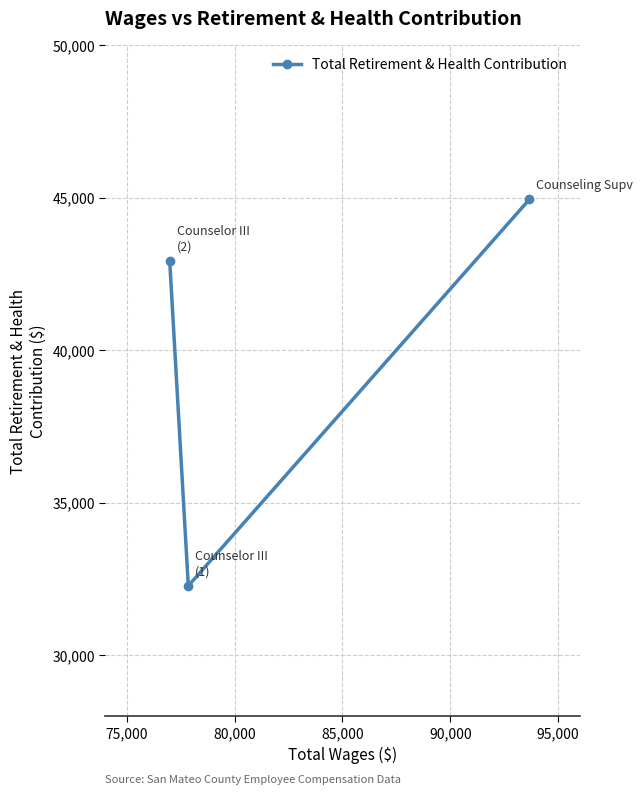

Does the chart have visible grid lines?

Yes